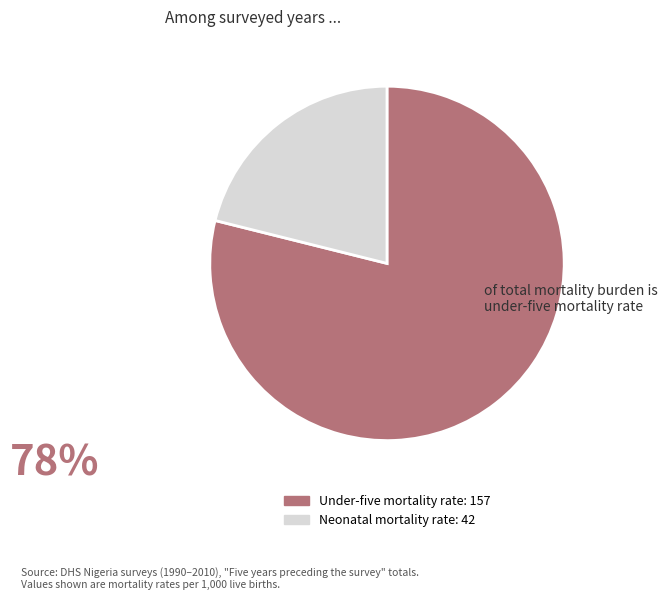

The Under-five mortality rate slice represents 79% of the pie. True or false?

True